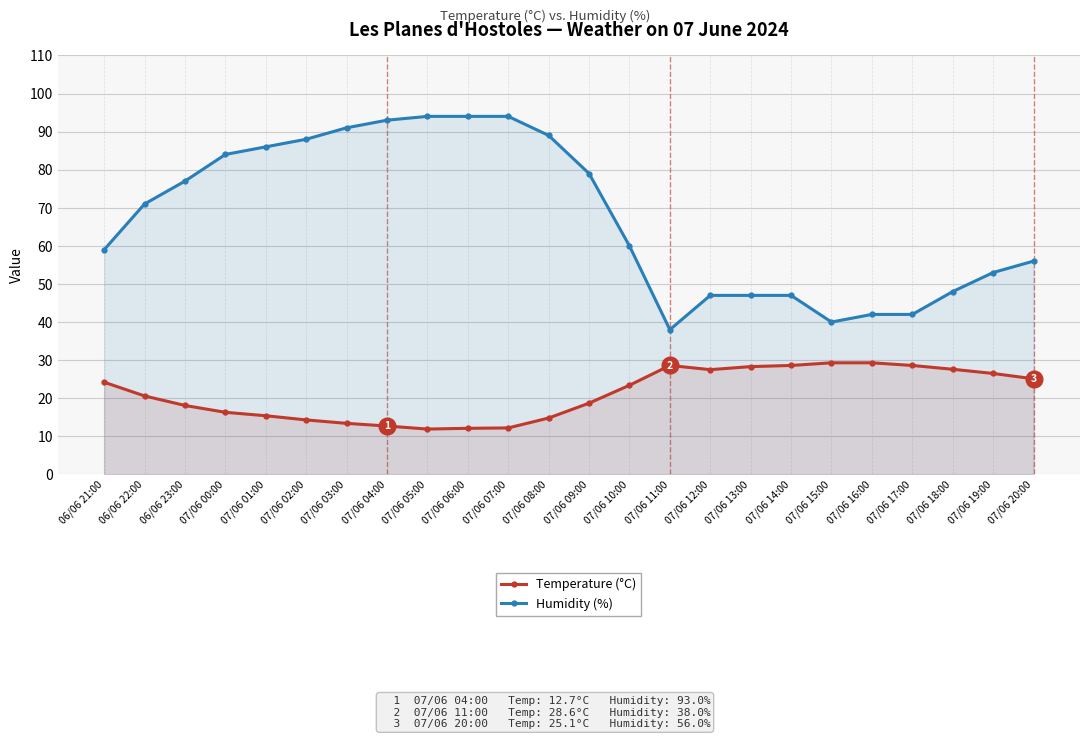

Which category has the lowest value in the Temperature (°C) series?

07/06 05:00